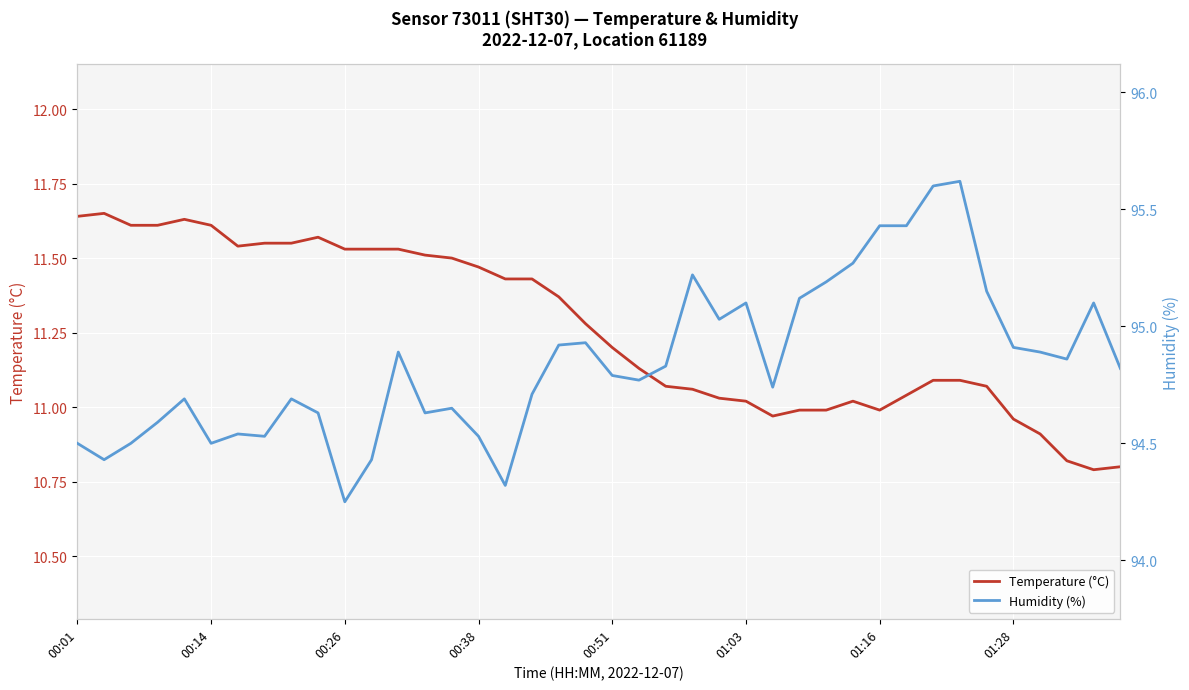

What is the total value across all series at 29?

106.3